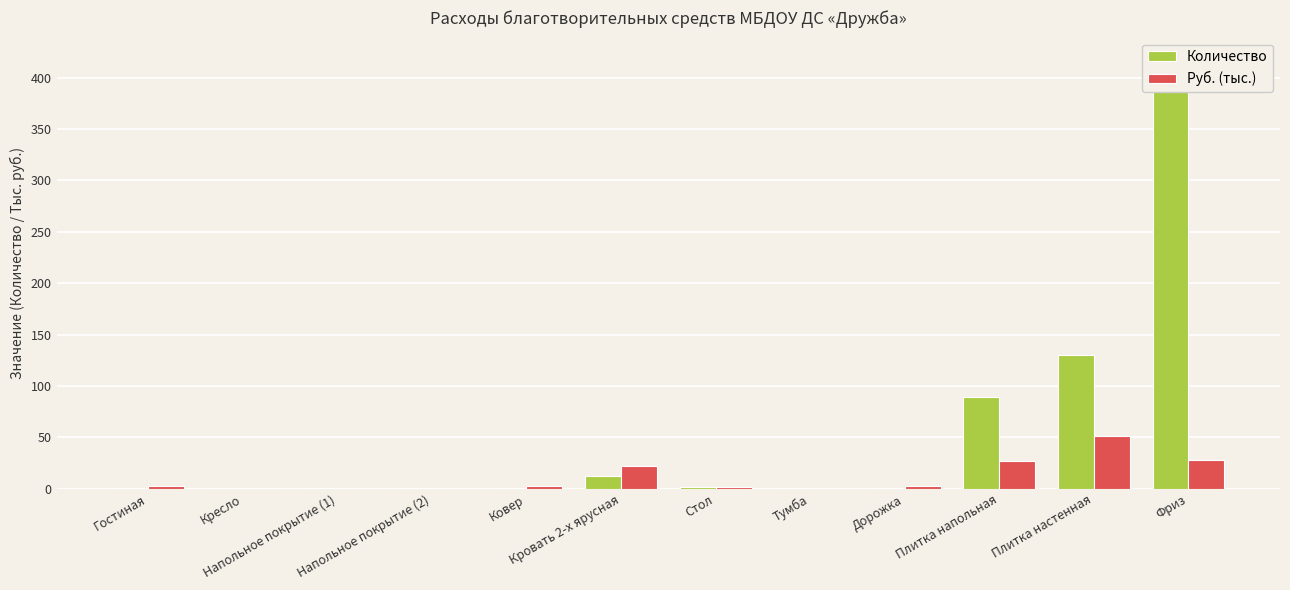

Which has a higher value, Ковер or Напольное покрытие (1)?

Ковер